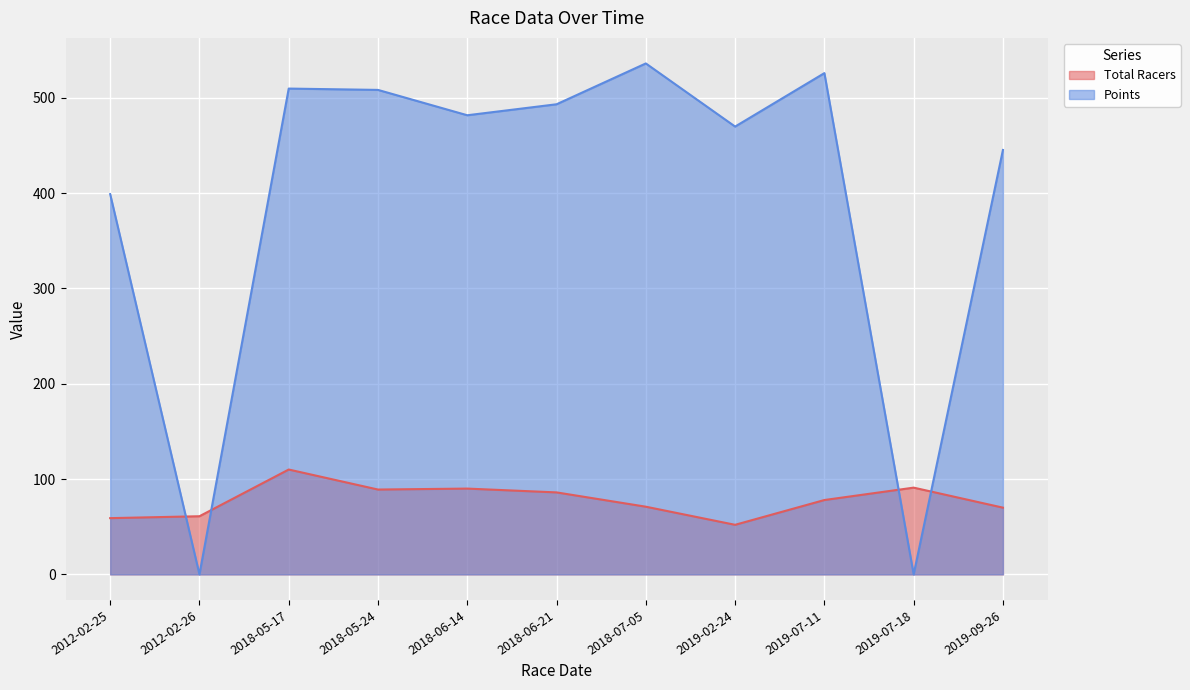

True or false: Points has a value of 119.7 at 2018-06-21.

False